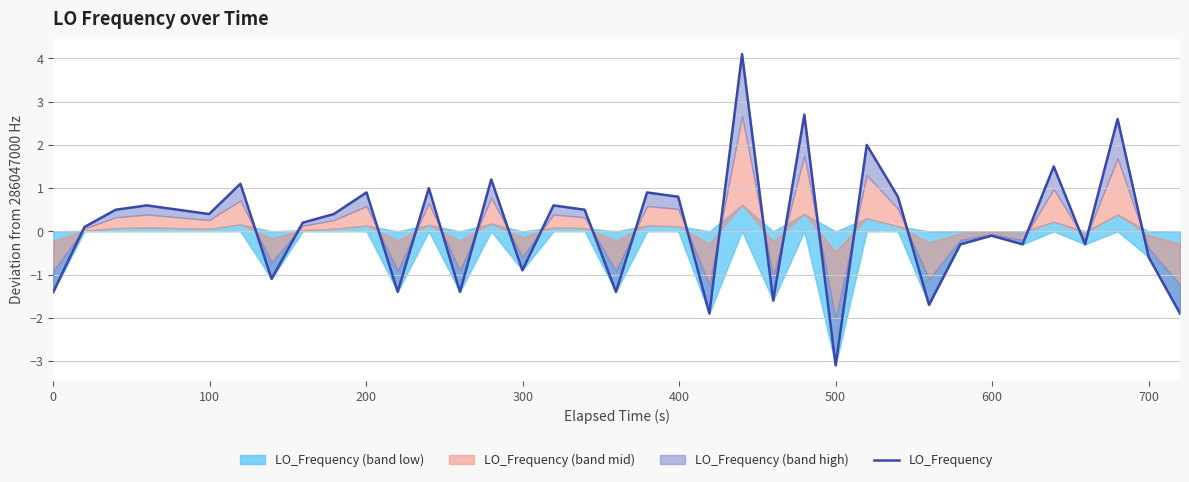

True or false: the data shows 1.2 at 27.

False